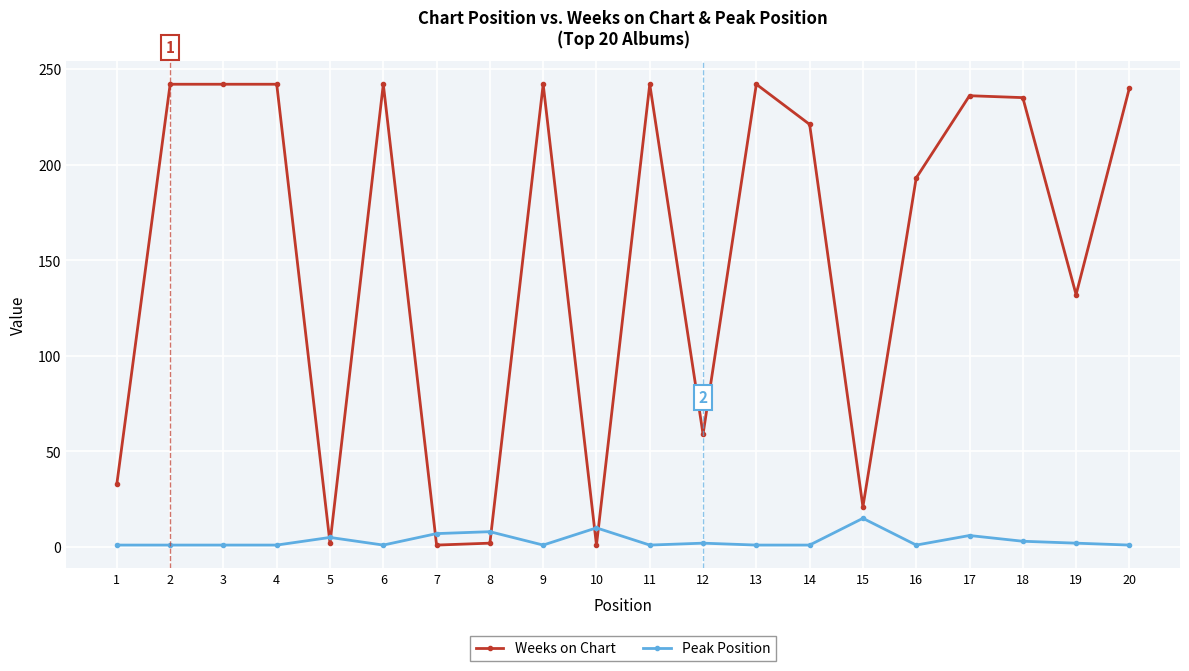

Is the value of Weeks on Chart at 2 greater than the value of Peak Position at 1?

Yes